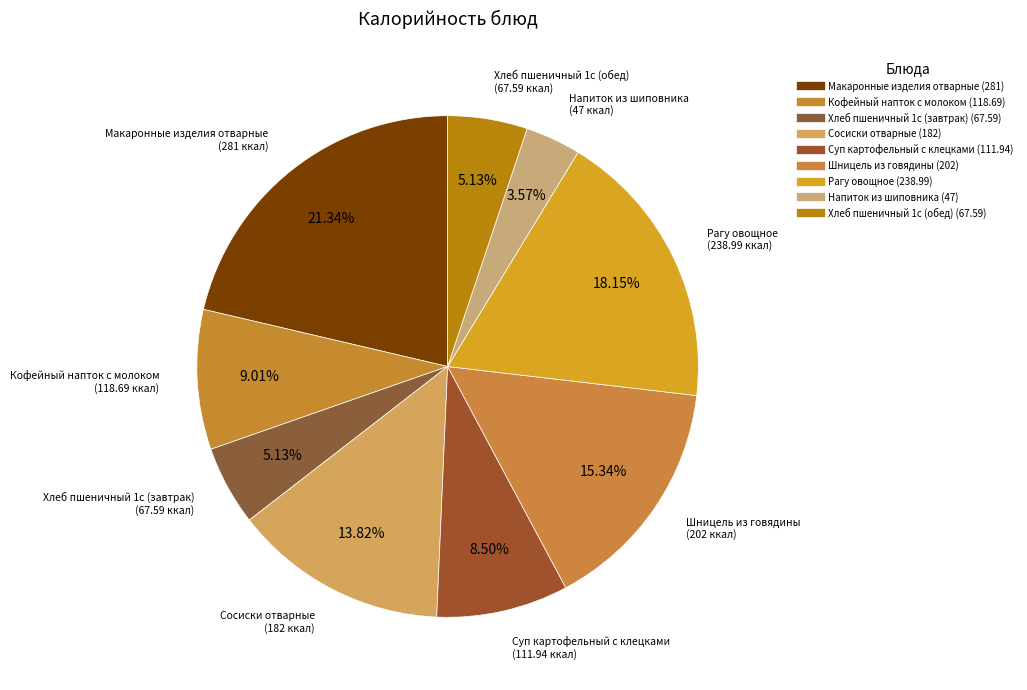

To the nearest percent, what portion does Рагу овощное represent?

18%